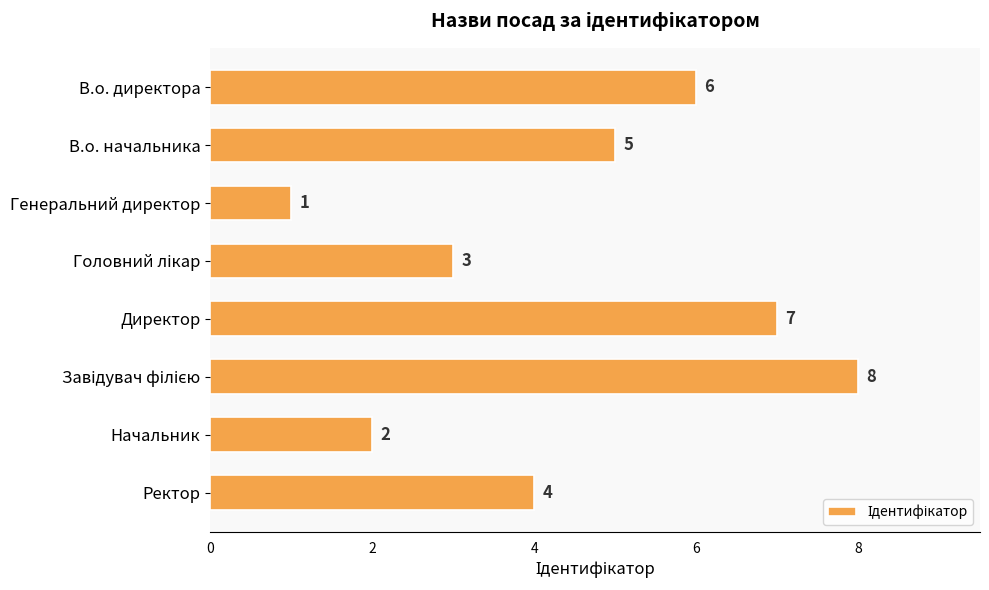

Count the number of categories in the chart.

8